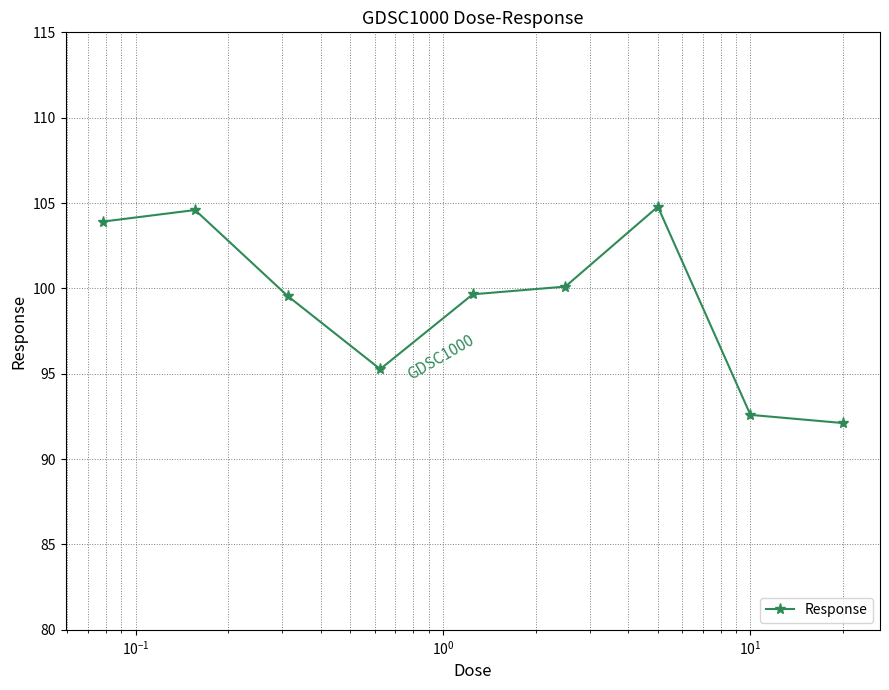

What is the value of the 1st point from the left?

103.9